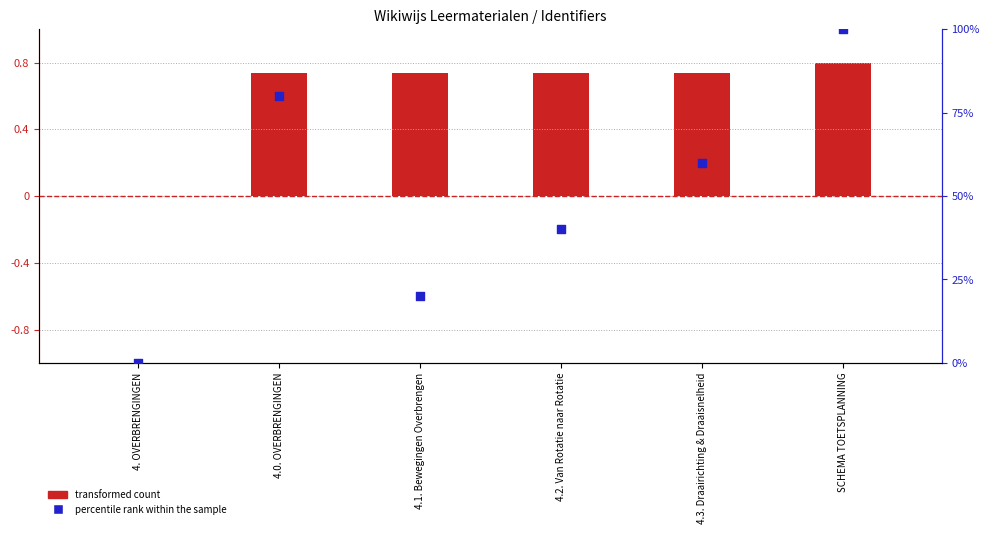

At how many categories does at least one series exceed 51?

3